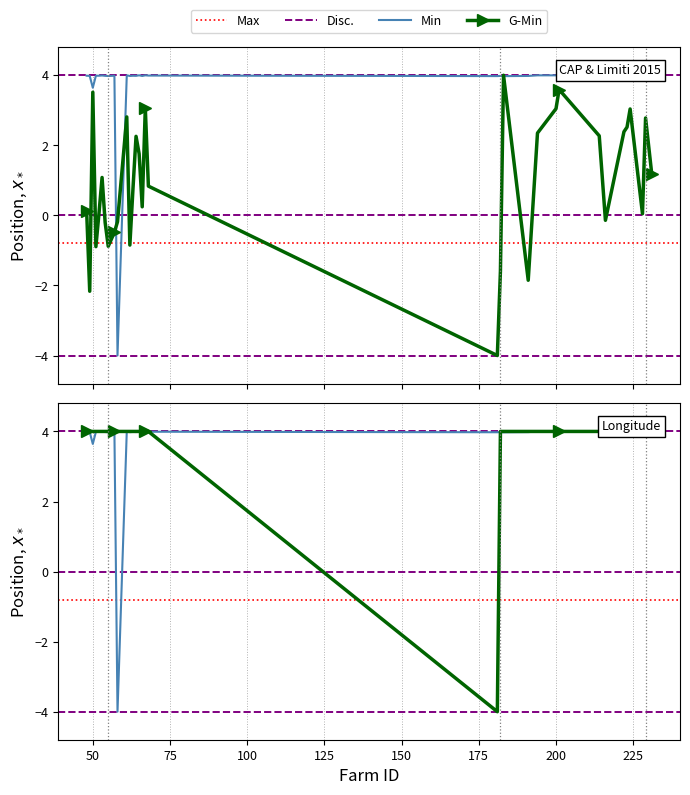

At which category does the chart reach its minimum across all series?

58